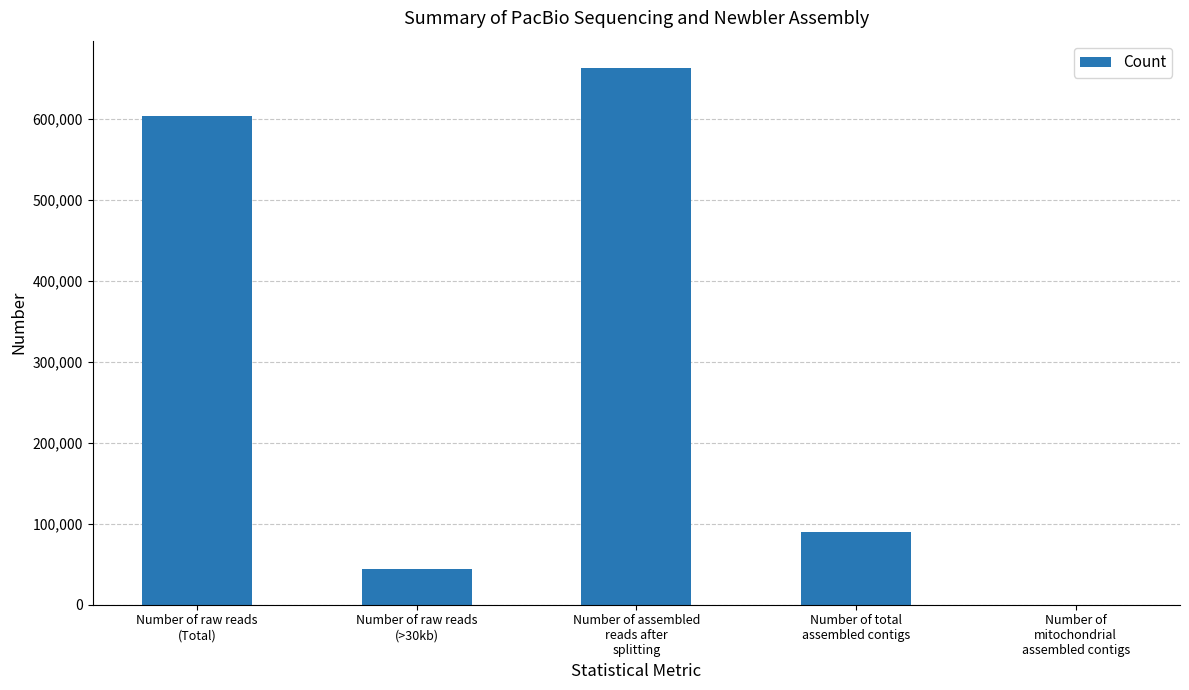

What is the greatest value displayed?

663890